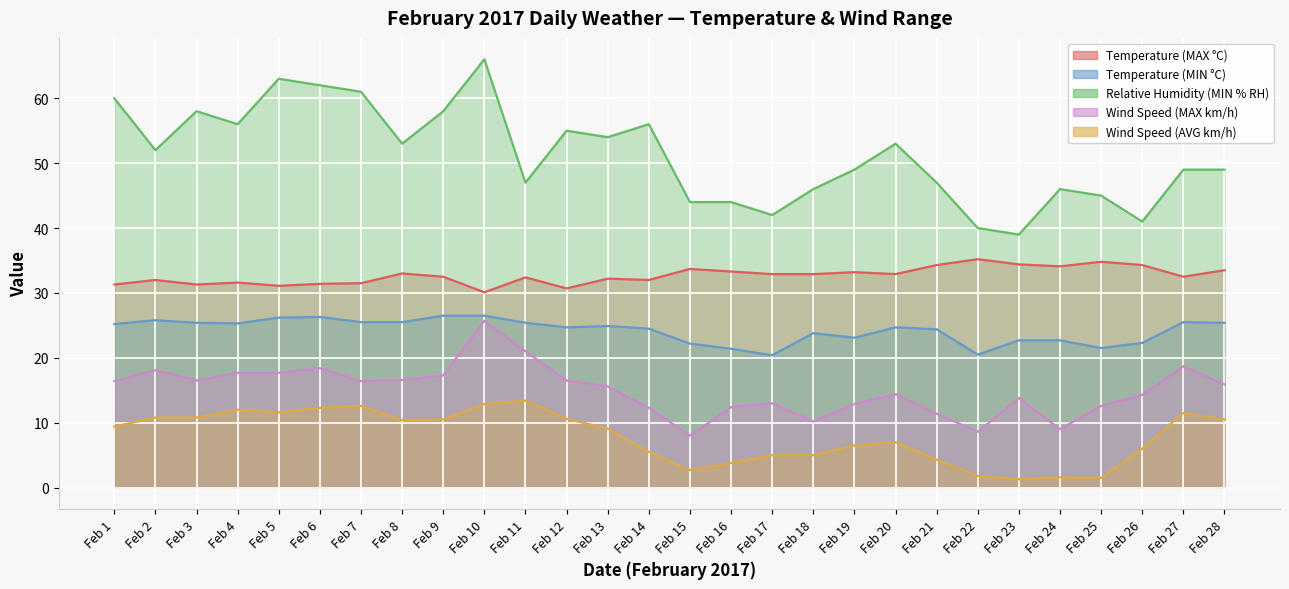

What is the average value of the Temperature (MAX °C) series?

32.7